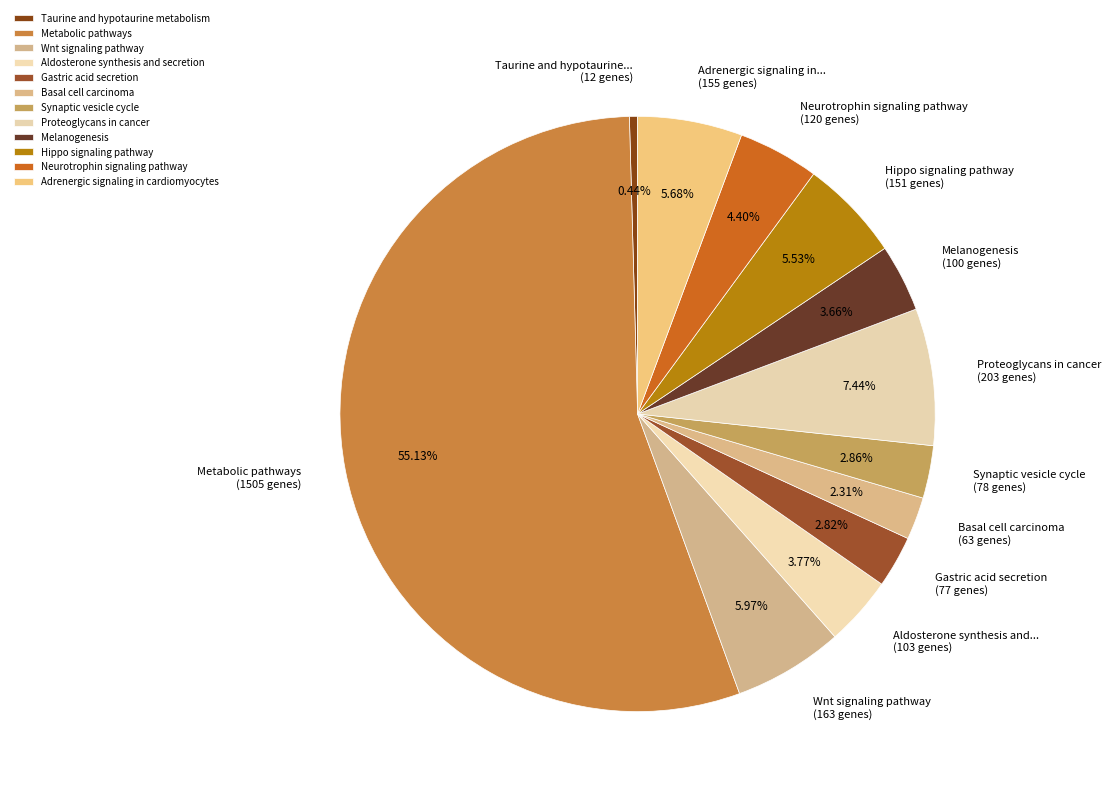

True or false: Adrenergic signaling in cardiomyocytes accounts for 20% of the total.

False